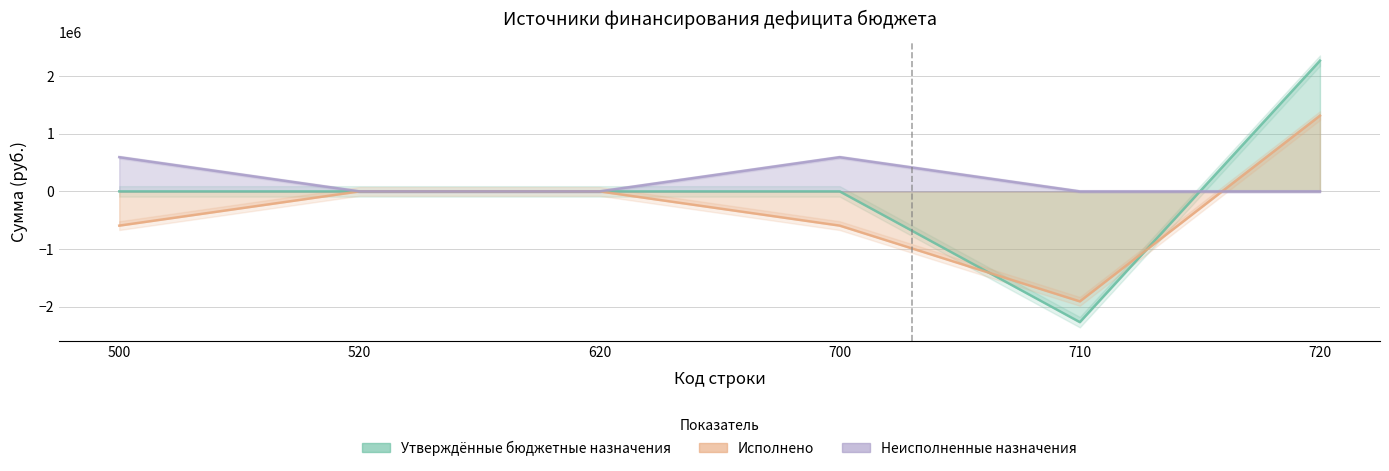

True or false: Утверждённые бюджетные назначения has more than 2 interior local peaks.

False